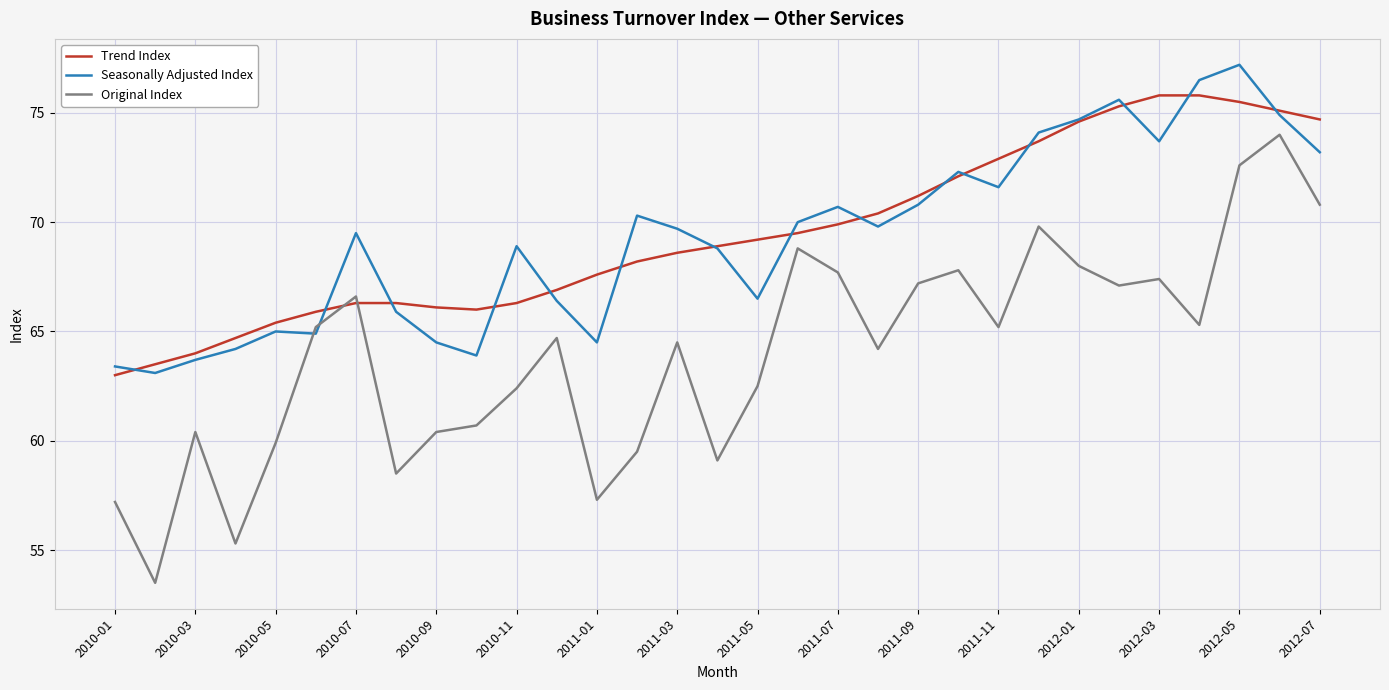

Which series has the largest range (max minus min)?

Original Index